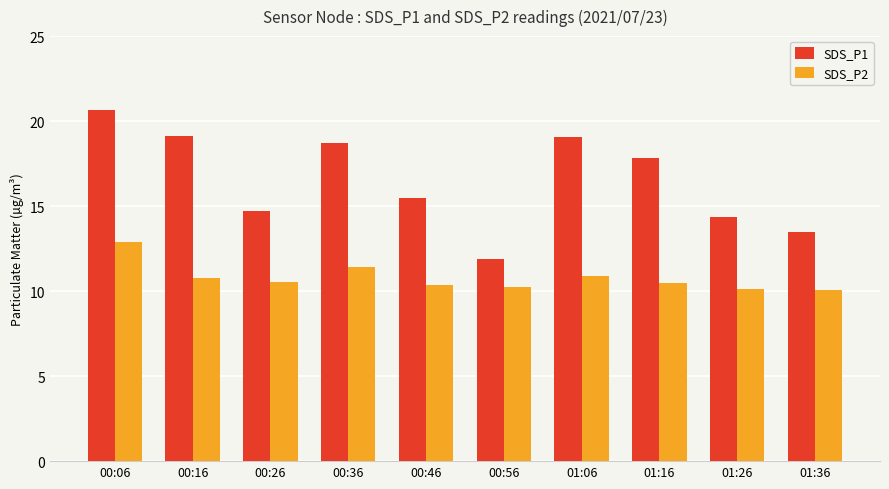

At how many categories does at least one series exceed 20?

1